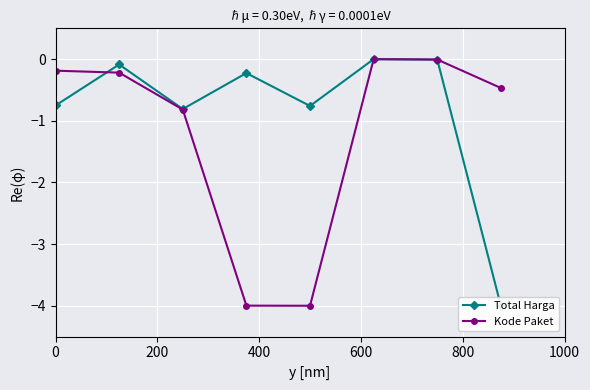

List the series in order of their peak value, lowest first.

Total Harga, Kode Paket